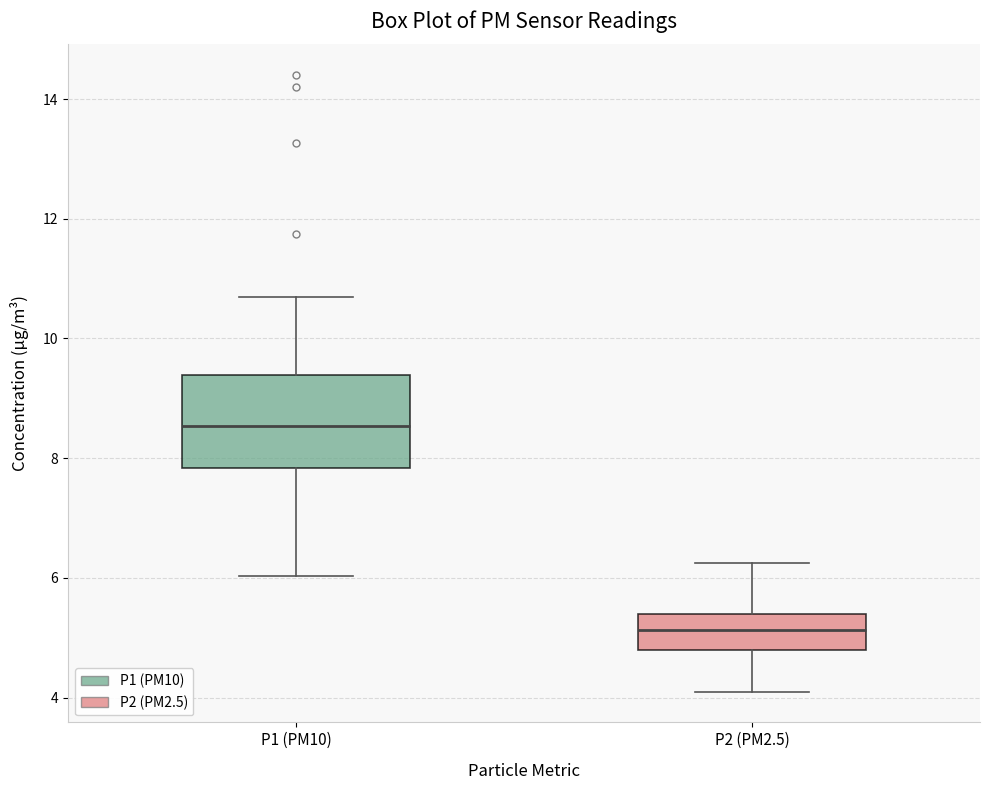

Where does the median line of the box for P1 (PM10) sit on the y-axis? The values are not printed on the chart, so give them approximately, as read against the axis.

8.6